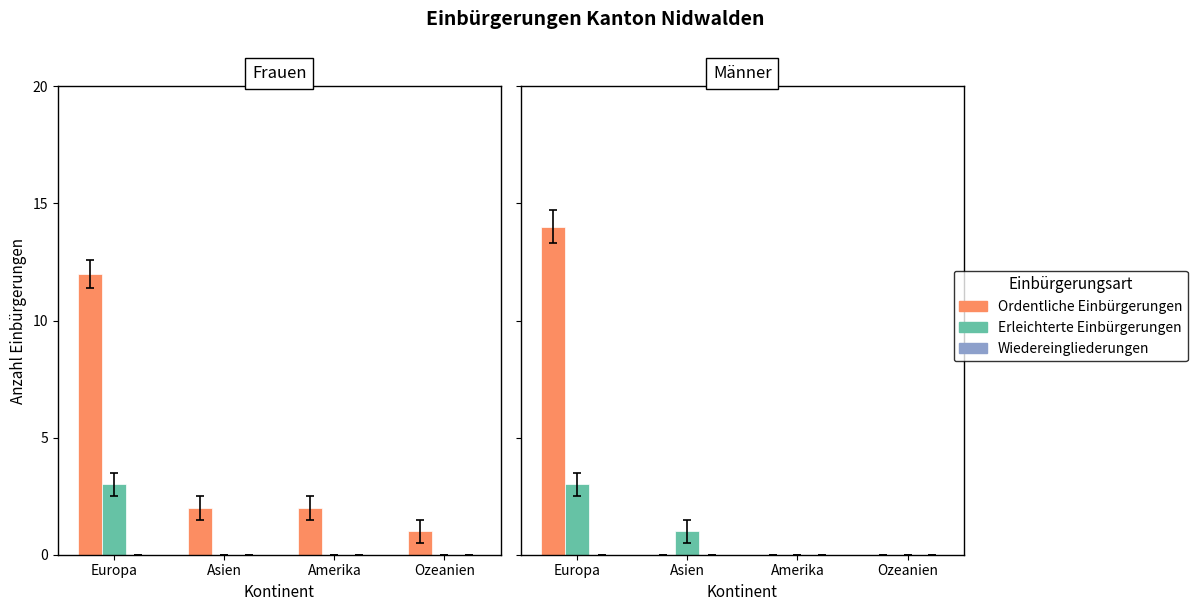

The value of Ordentliche Einbürgerungen at Europa is 14. True or false?

True